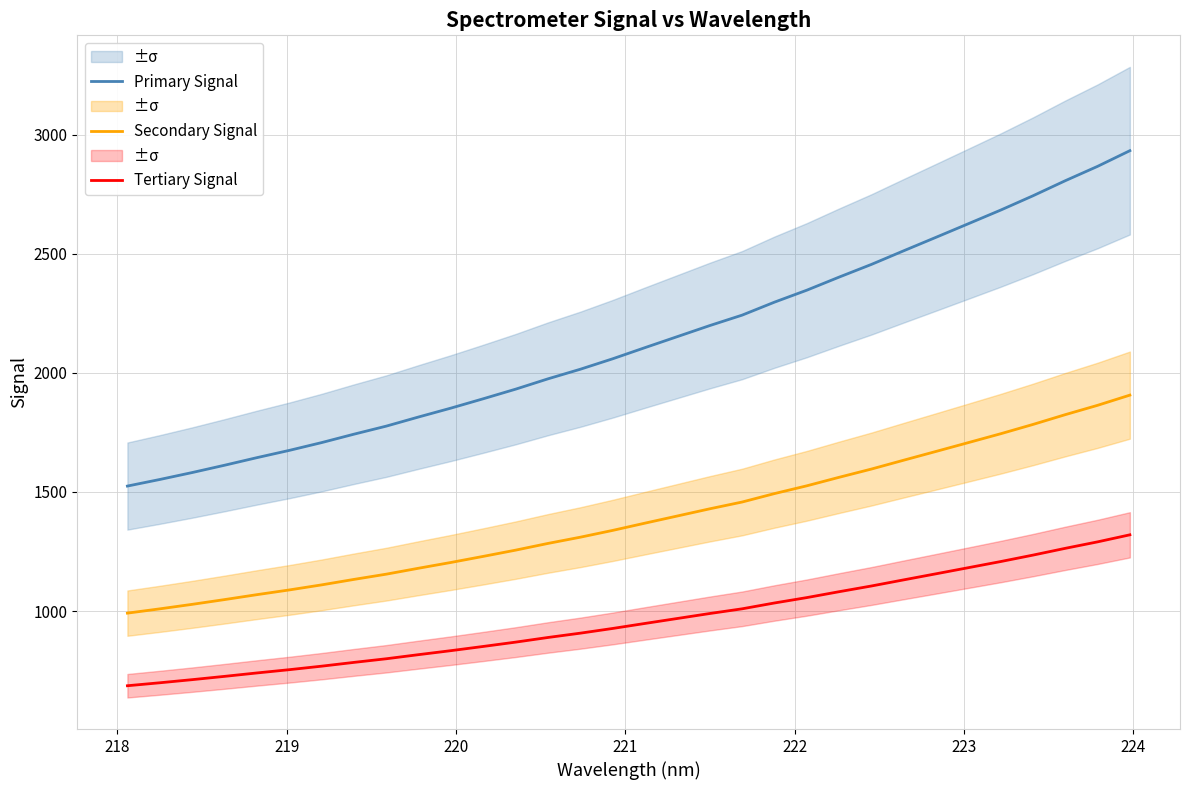

Reading right to left, extract all data points from this chart.

Primary Signal: 2933.6	2867.8	2807.4	2744.2	2684.1	2626.8	2569.8	2513.2	2455.9	2402.6	2347.6	2297.4	2242.9	2199.1	2152.8	2106.6	2059.7	2015.8	1975.5	1932.1	1891.8	1852.5	1815.2	1776.7	1742.8	1707.5	1674.7	1644.2	1612.3	1581.6	1552.5	1524.9
Secondary Signal: 1906.9	1864.1	1824.8	1783.7	1744.6	1707.4	1670.4	1633.6	1596.3	1561.7	1525.9	1493.3	1457.9	1429.4	1399.3	1369.3	1338.8	1310.2	1284.1	1255.9	1229.7	1204.1	1179.9	1154.9	1132.9	1109.8	1088.6	1068.7	1048.0	1028.1	1009.1	991.2
Tertiary Signal: 1320.1	1290.5	1263.4	1234.9	1207.8	1182.1	1156.4	1130.9	1105.2	1081.2	1056.4	1033.8	1009.3	989.6	968.7	948.0	926.9	907.1	889.0	869.4	851.3	833.6	816.8	799.5	784.3	768.4	753.6	739.9	725.5	711.7	698.6	686.2